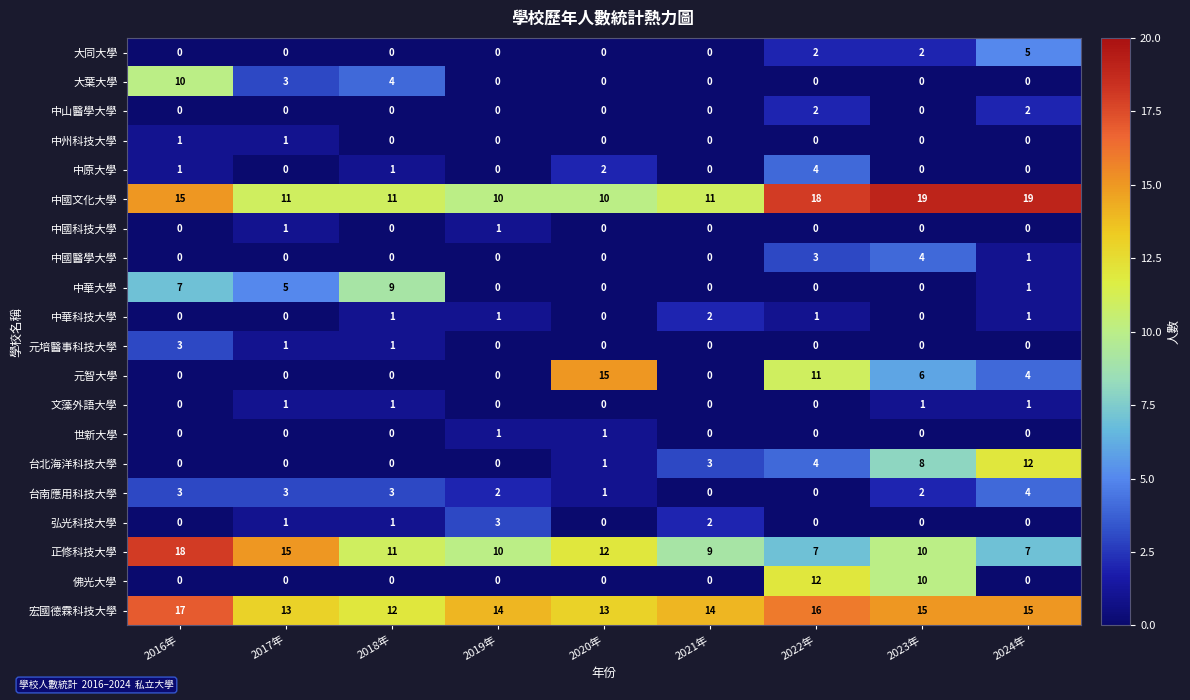

What is the highest value of the 中原大學 series?

4